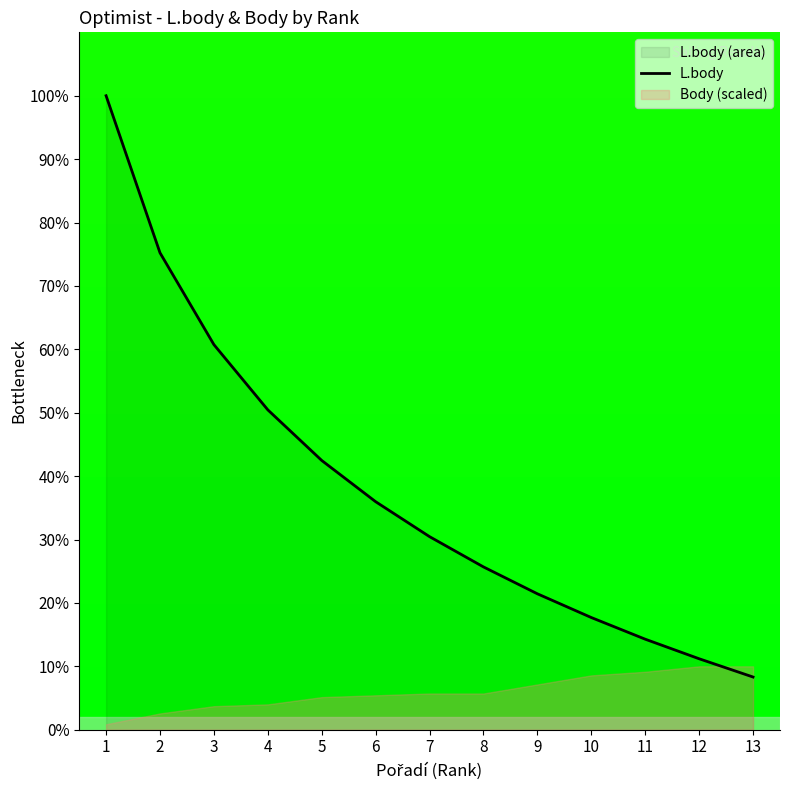

Is it true that L.body equals 60.7 at 3?

True